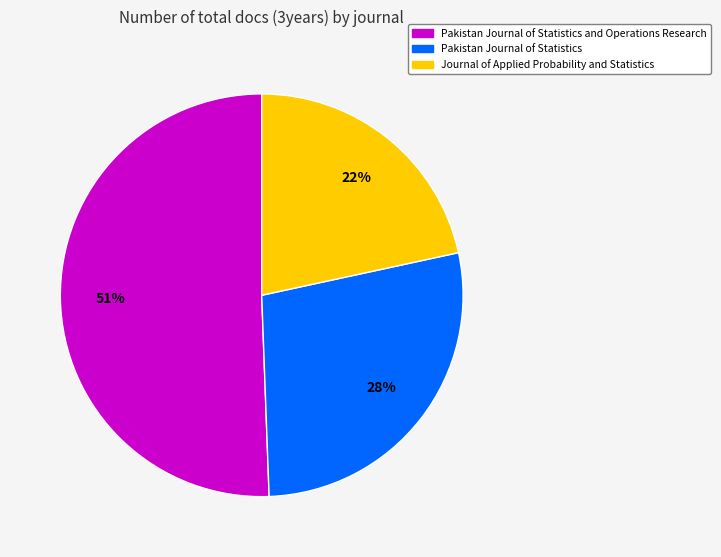

To the nearest percent, what is the average slice percentage?

33%